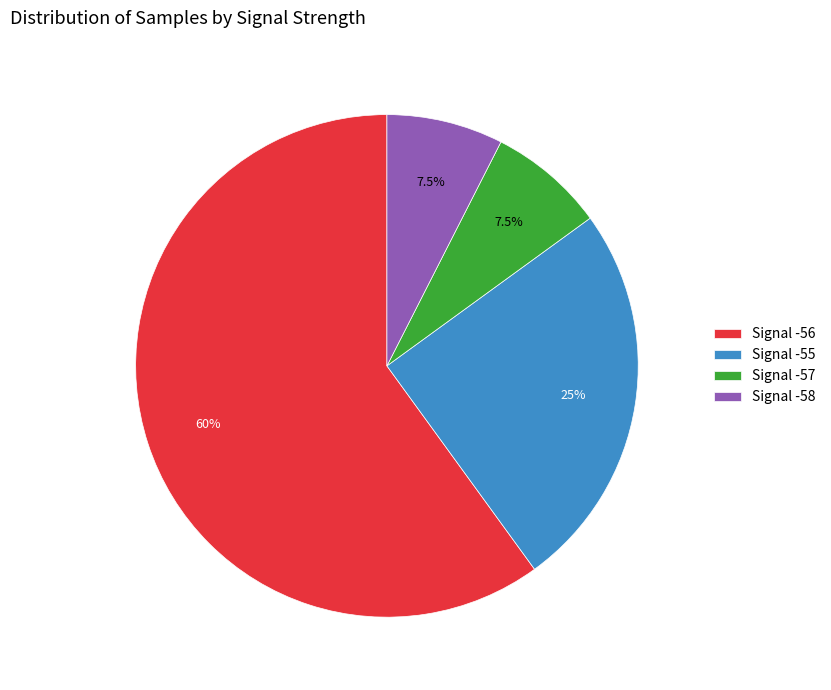

Which category has the biggest portion of the pie?

Signal -56